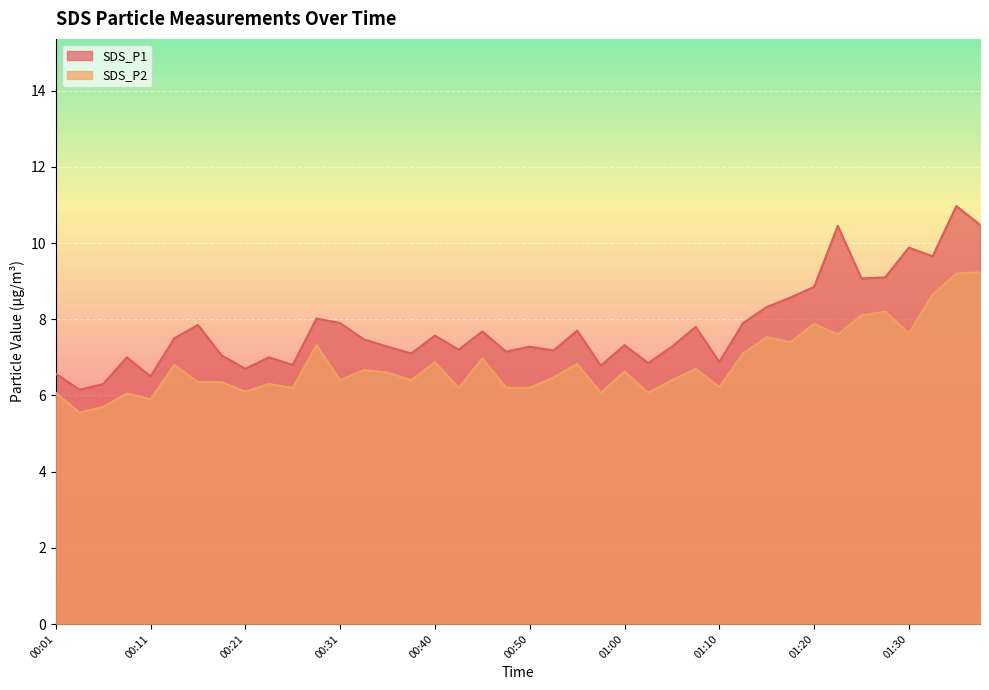

At which label does SDS_P1 first exceed 7?

00:13